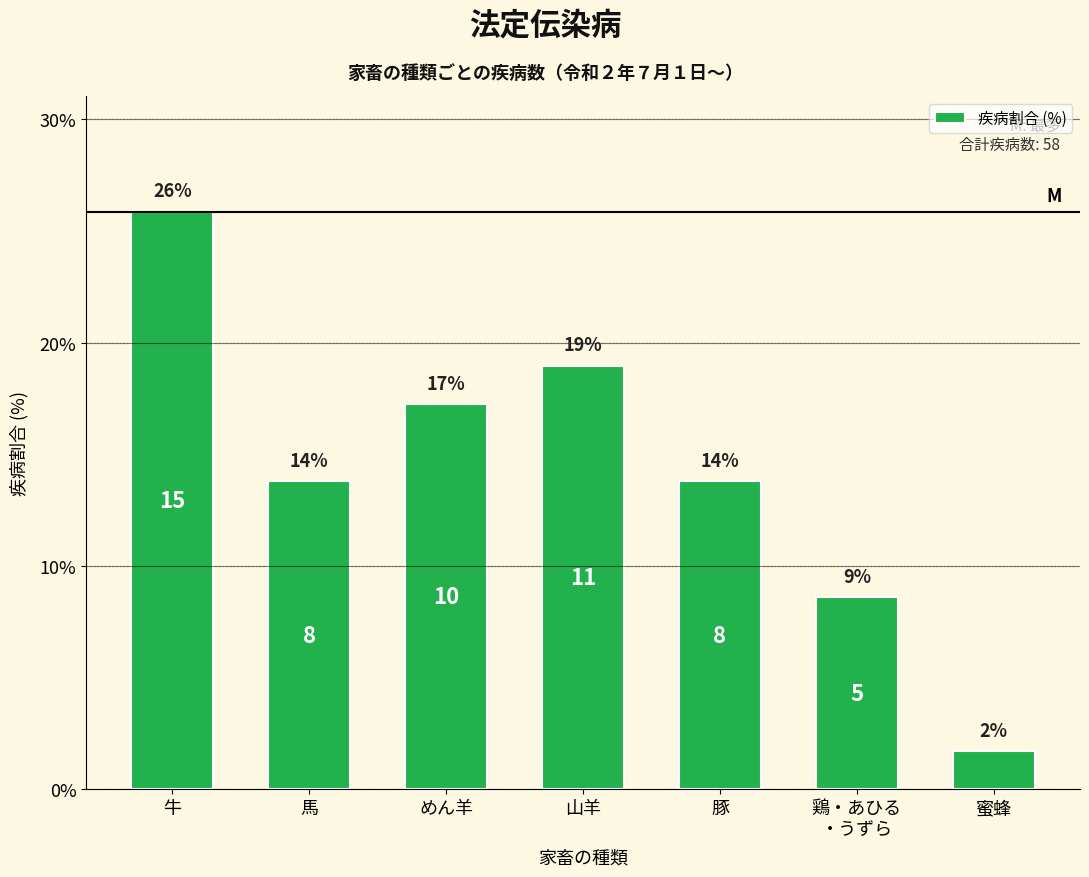

What is the label of the 3rd bar from the left?

めん羊